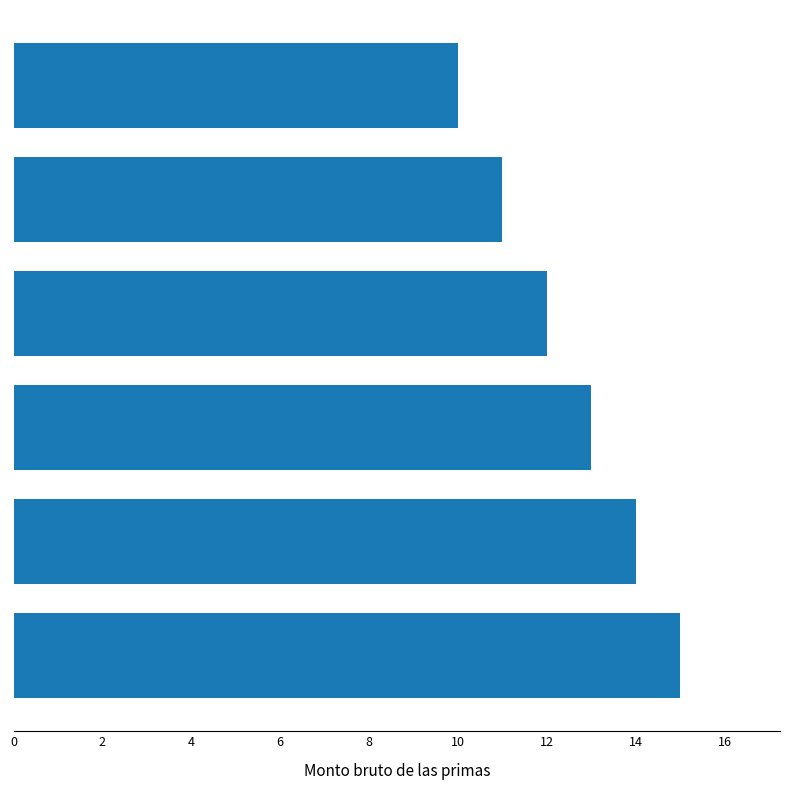

What is the difference between the second highest and minimum values?

4